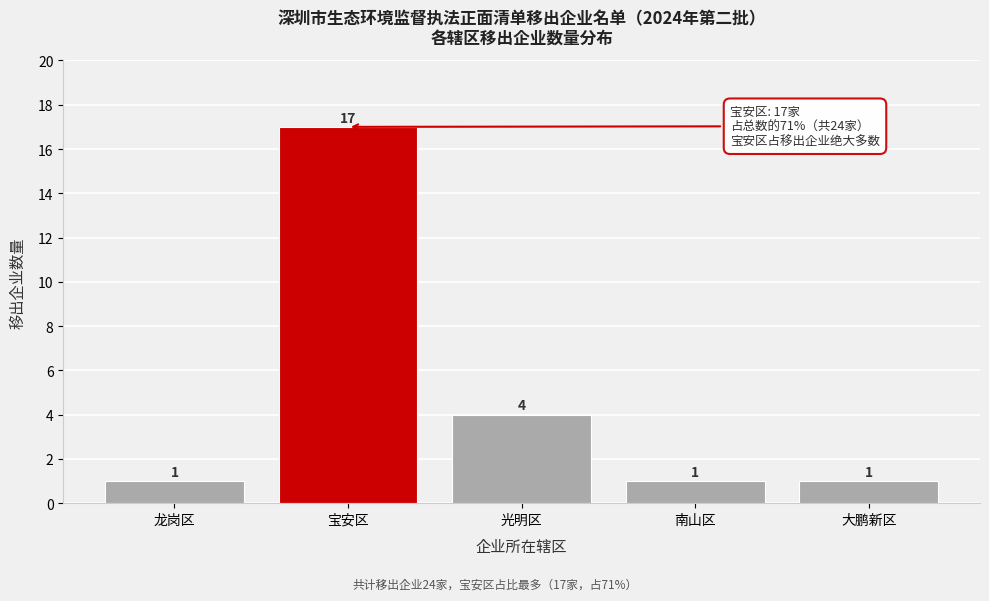

Reading left to right, list all the values displayed in this chart.

龙岗区=1	宝安区=17	光明区=4	南山区=1	大鹏新区=1